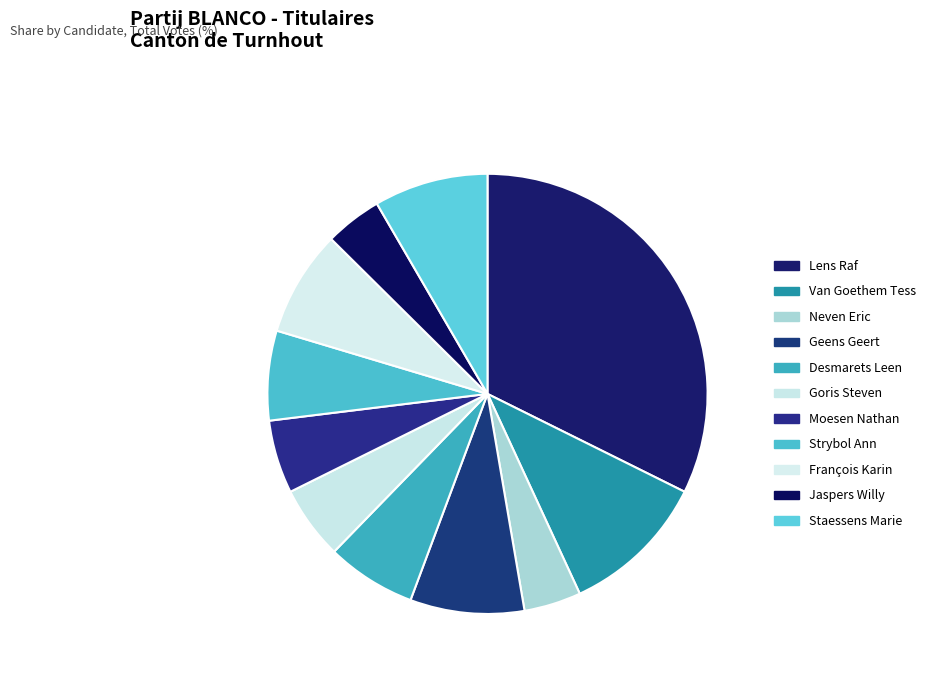

How many slices are in this pie chart?

11